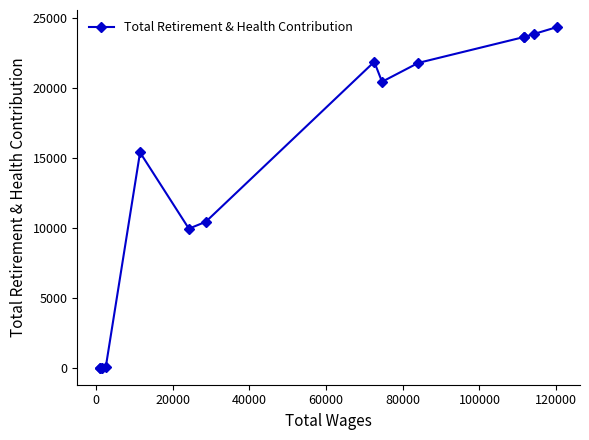

What is the average value?

13966